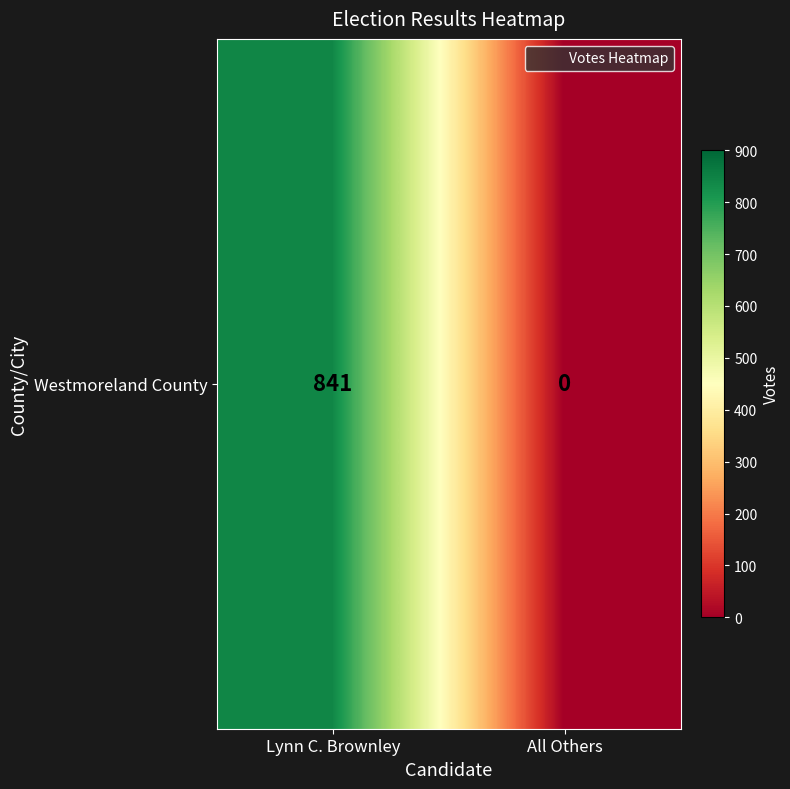

Reading left to right, transcribe all the data shown in this chart.

841	0